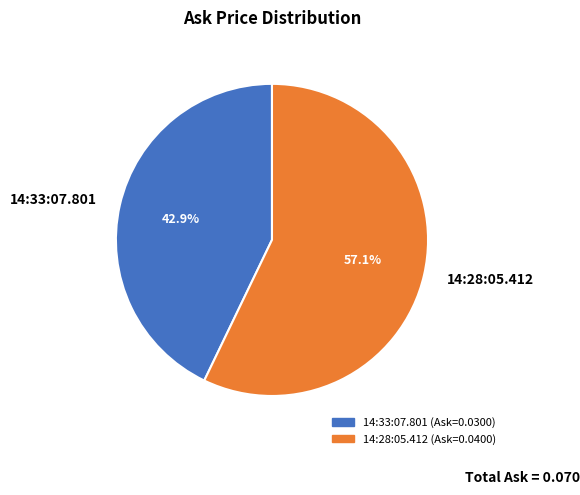

To the nearest percent, what is the average slice percentage?

50%